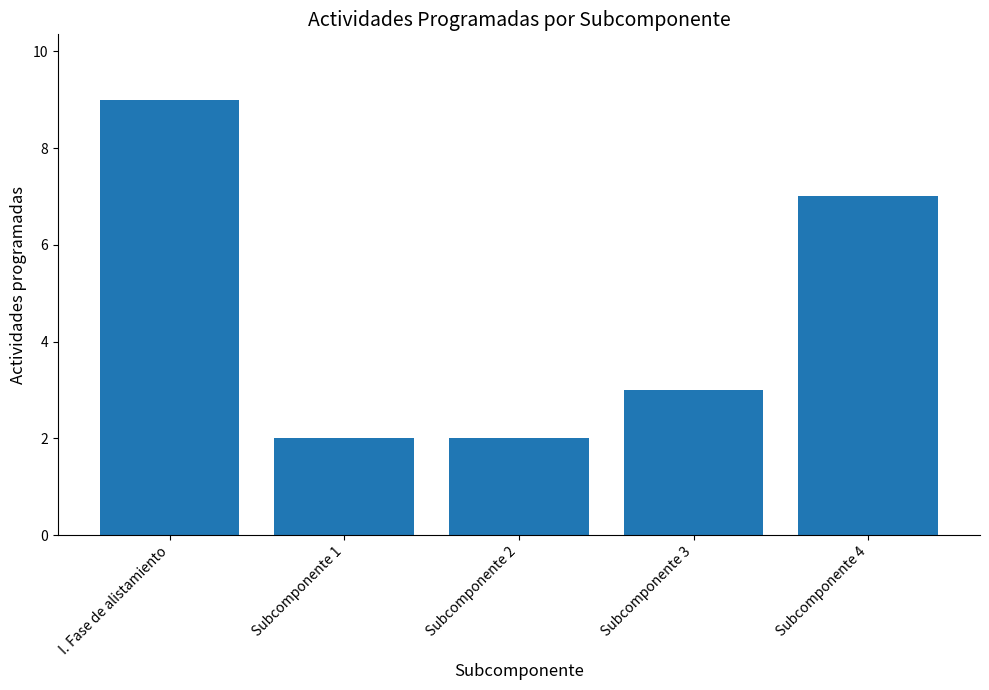

What is the label of the 3rd bar from the right?

Subcomponente 2